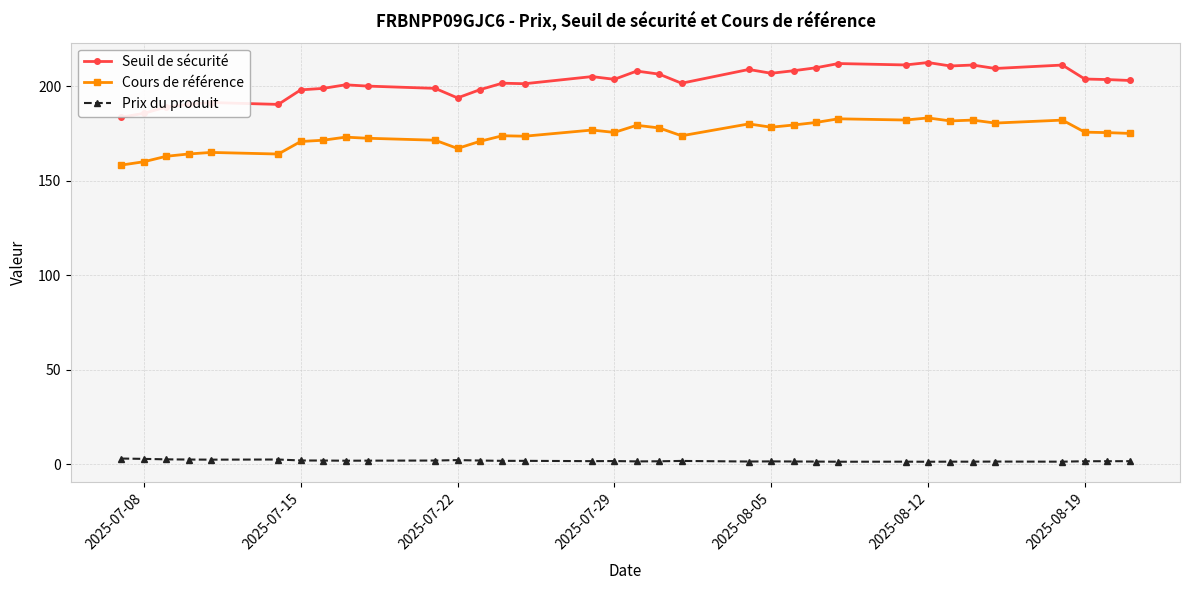

How many lines are shown in the chart?

3